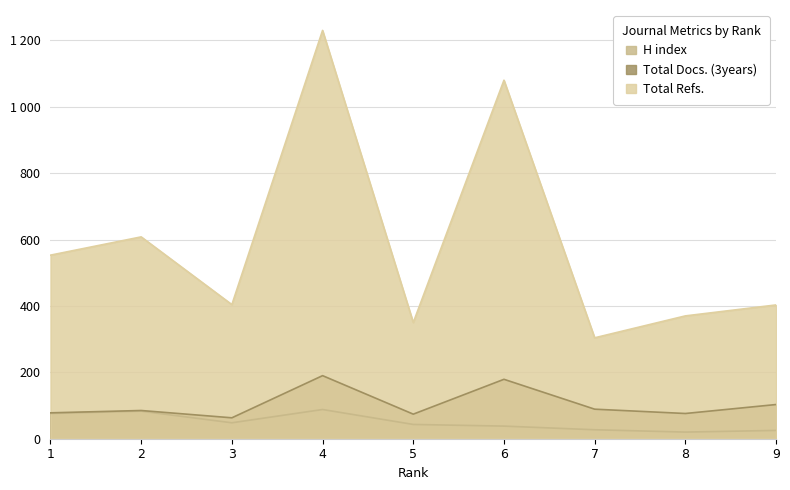

How many interior local valleys does the Total Refs. series have?

3